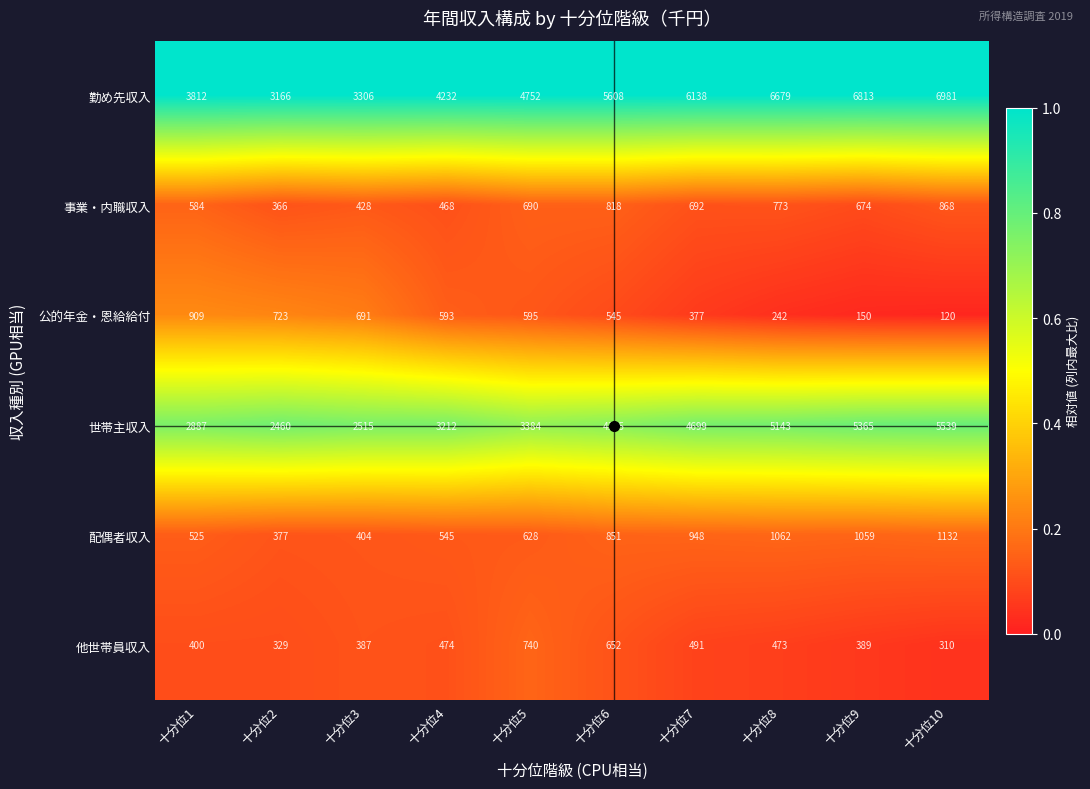

The value of 他世帯員収入 at 十分位3 is 387. True or false?

True